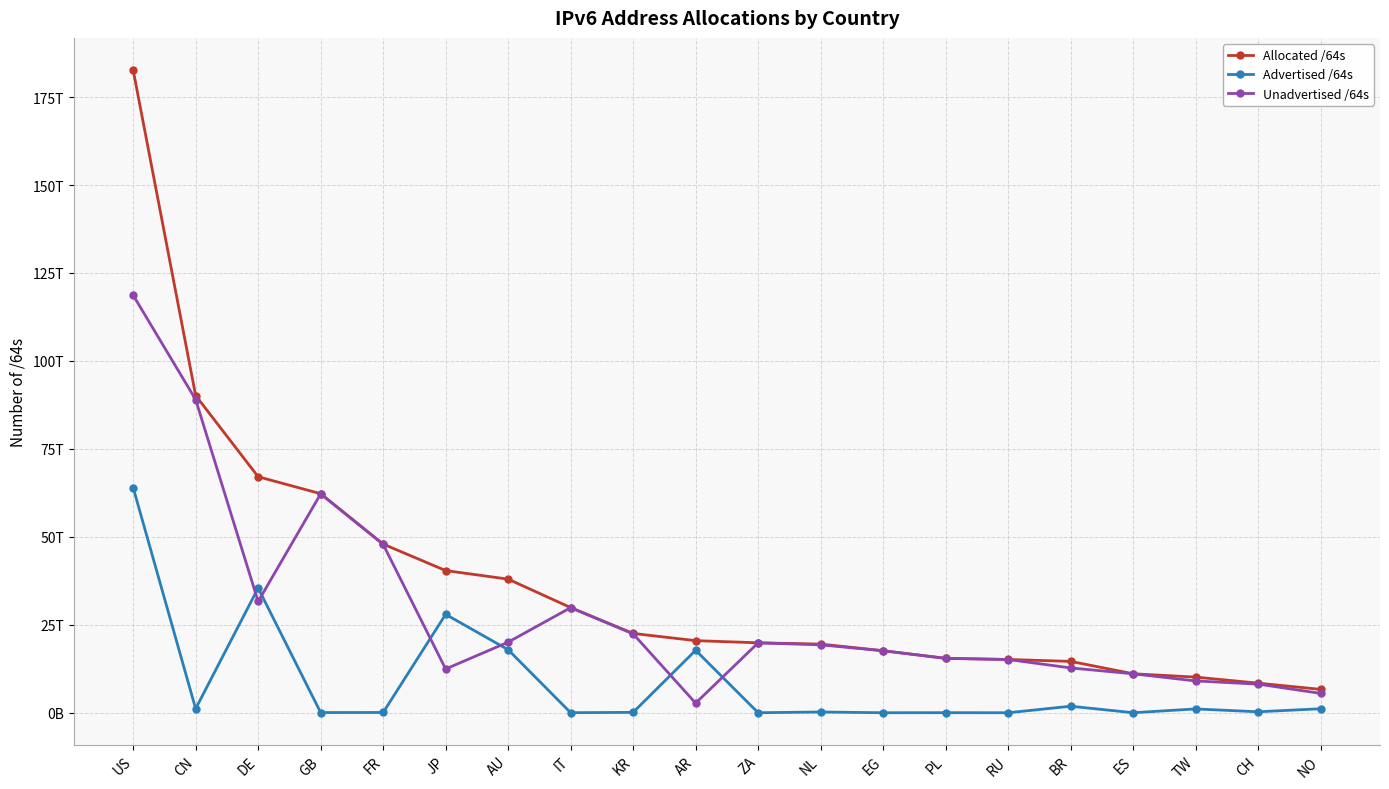

Which series has the largest range (max minus min)?

Allocated /64s